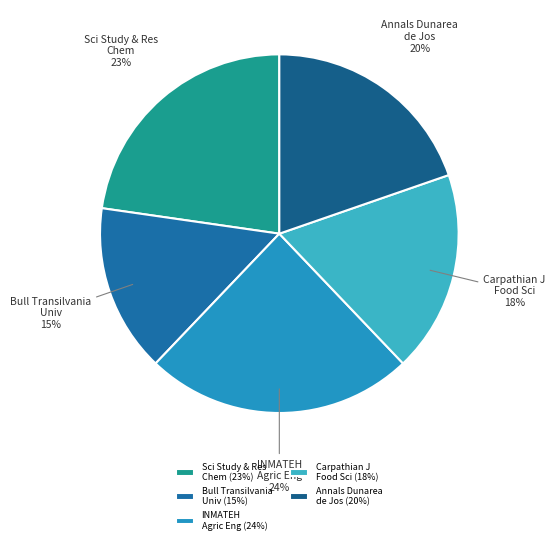

Is it true that Sci Study & Res Chem is 23% of the pie?

True